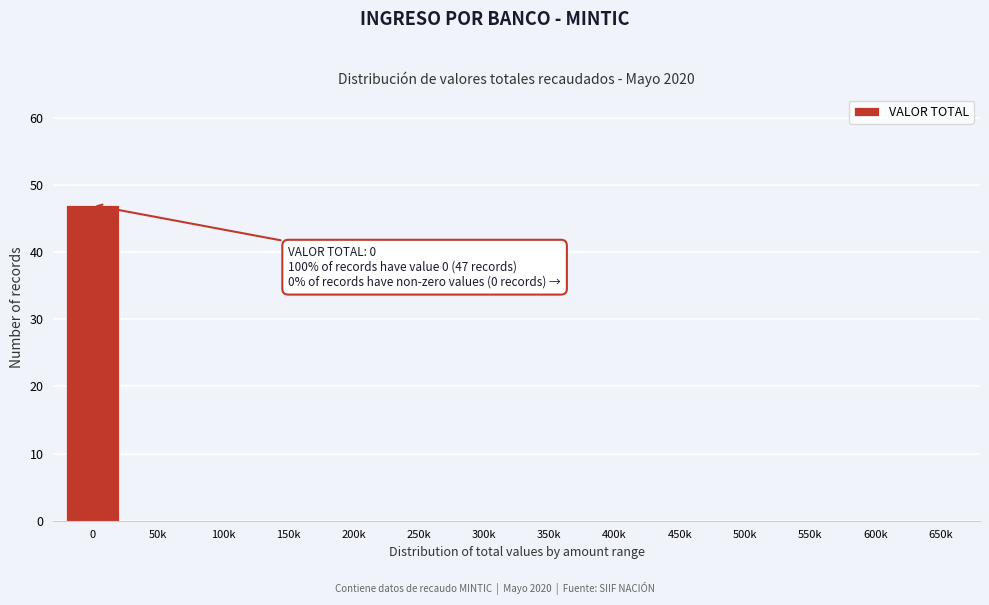

Reading left to right, what are all the values shown in this chart?

0=47	50k=0	100k=0	150k=0	200k=0	250k=0	300k=0	350k=0	400k=0	450k=0	500k=0	550k=0	600k=0	650k=0